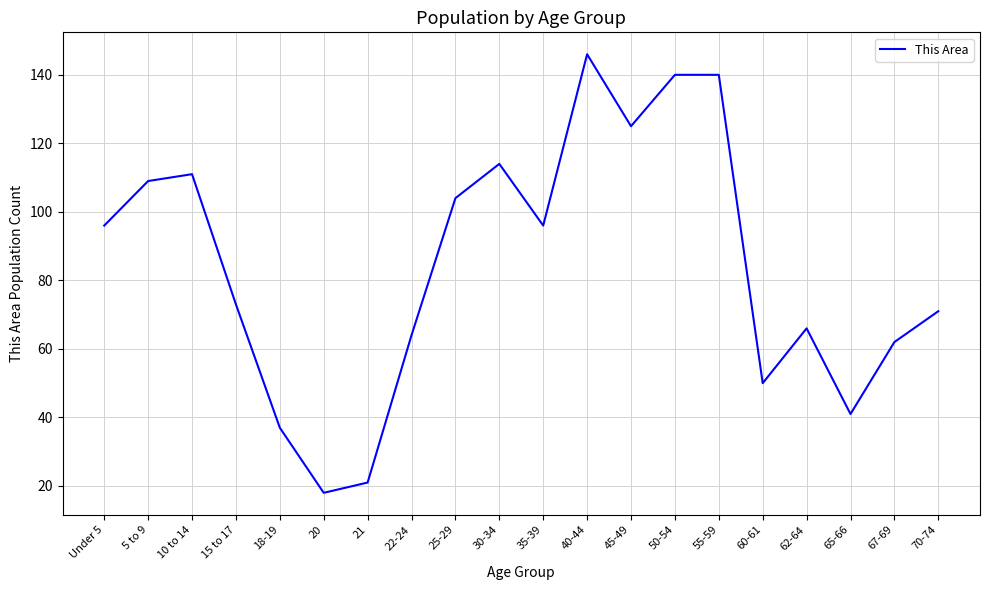

What is the difference between the second highest and minimum values?

122